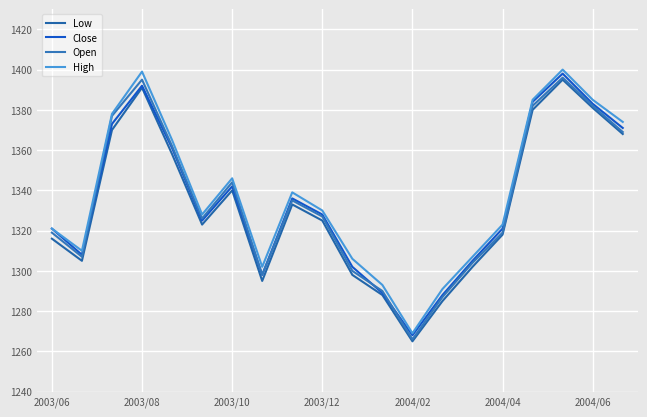

What is the value of the Open point at the 3rd from the left?

1377